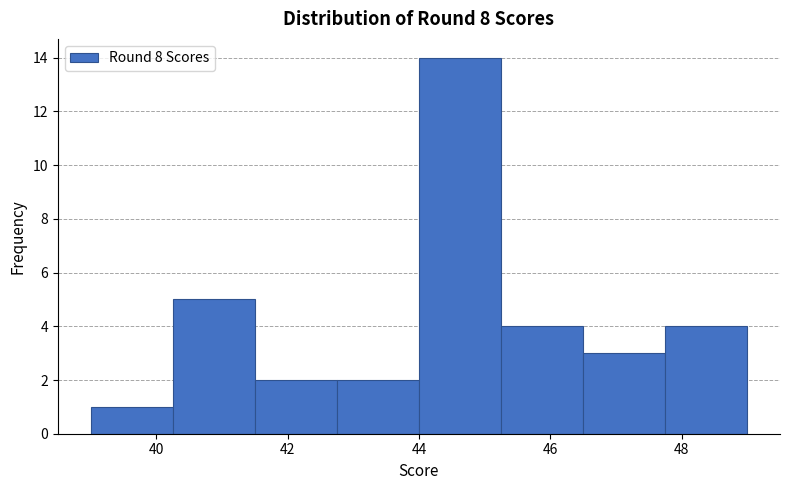

Reading left to right, list every bar in this chart as the range it spans on the x-axis followed by its height. Neither the bar edges nor the heights are printed on the chart, so give them approximately, as read against the axes.

39.00 to 40.25: 1
40.25 to 41.50: 5
41.50 to 42.75: 2
42.75 to 44.00: 2
44.00 to 45.25: 14
45.25 to 46.50: 4
46.50 to 47.75: 3
47.75 to 49.00: 4